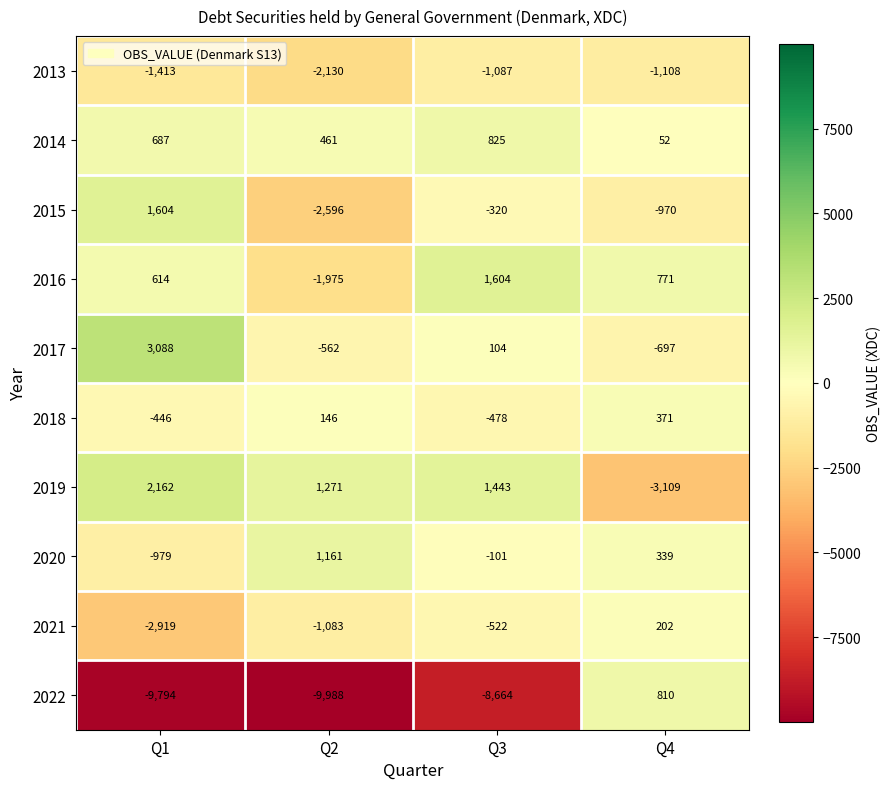

Which series has the largest total across all categories?

2014